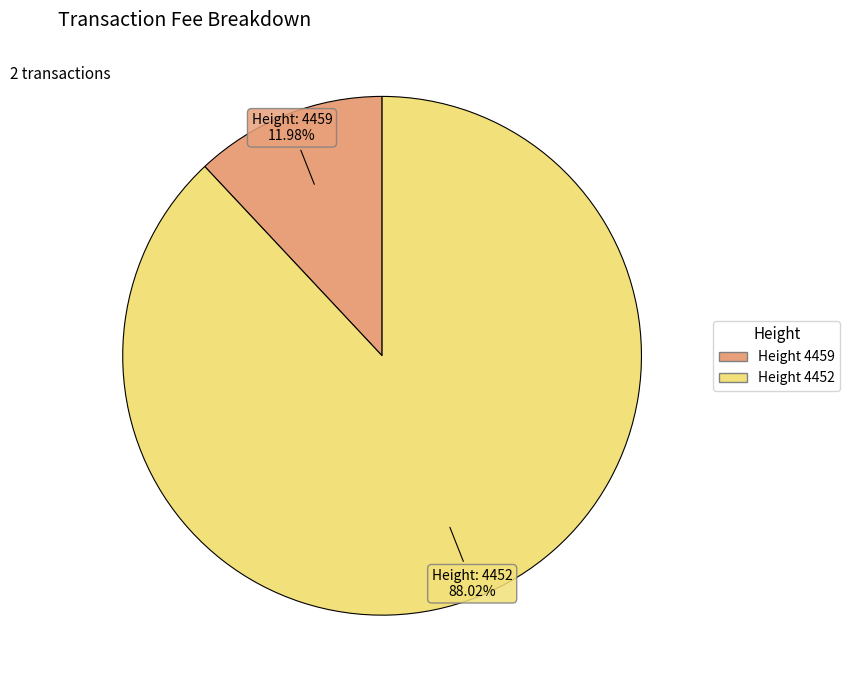

How many segments does this pie chart have?

2